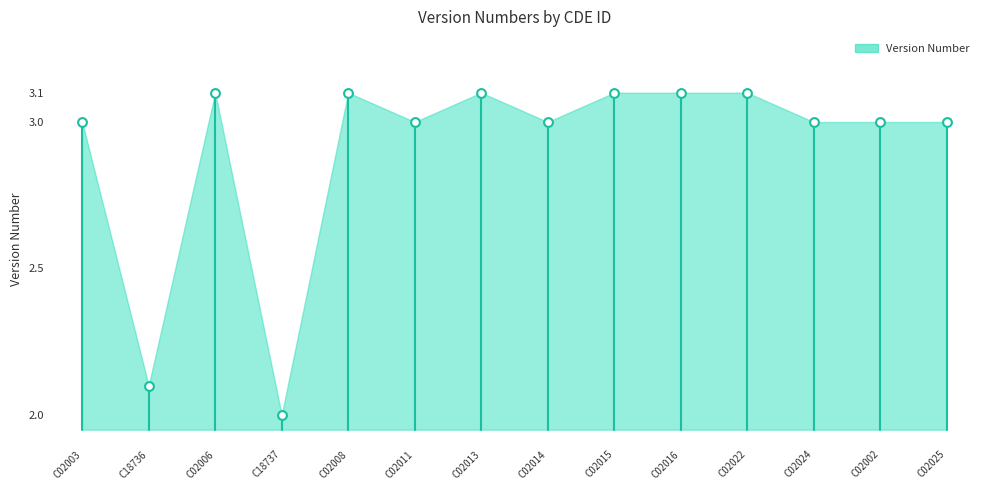

What is the range of Y values (max minus min)?

1.1